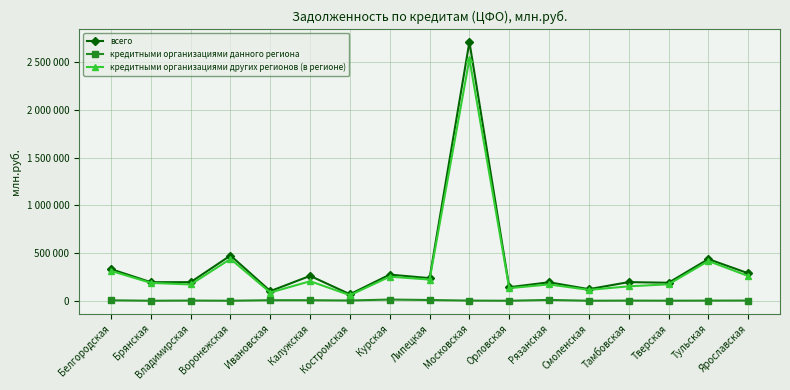

Reading left to right, transcribe all the data shown in this chart.

всего: Белгородская=331035	Брянская=194358	Владимирская=194583	Воронежская=474112	Ивановская=100608	Калужская=260618	Костромская=67658	Курская=273797	Липецкая=236893	Московская=2713643	Орловская=141378	Рязанская=193419	Смоленская=121215	Тамбовская=195157	Тверская=188501	Тульская=436559	Ярославская=288061
кредитными организациями данного региона: Белгородская=4570	Брянская=0	Владимирская=1815	Воронежская=0	Ивановская=5499	Калужская=5246	Костромская=2554	Курская=12229	Липецкая=7544	Московская=1365	Орловская=0	Рязанская=8201	Смоленская=0	Тамбовская=1352	Тверская=438	Тульская=1124	Ярославская=1938
кредитными организациями других регионов (в регионе): Белгородская=312737	Брянская=187067	Владимирская=170638	Воронежская=438510	Ивановская=85898	Калужская=204538	Костромская=57822	Курская=252632	Липецкая=221651	Московская=2535000	Орловская=131722	Рязанская=170784	Смоленская=113738	Тамбовская=150835	Тверская=172390	Тульская=416359	Ярославская=259533